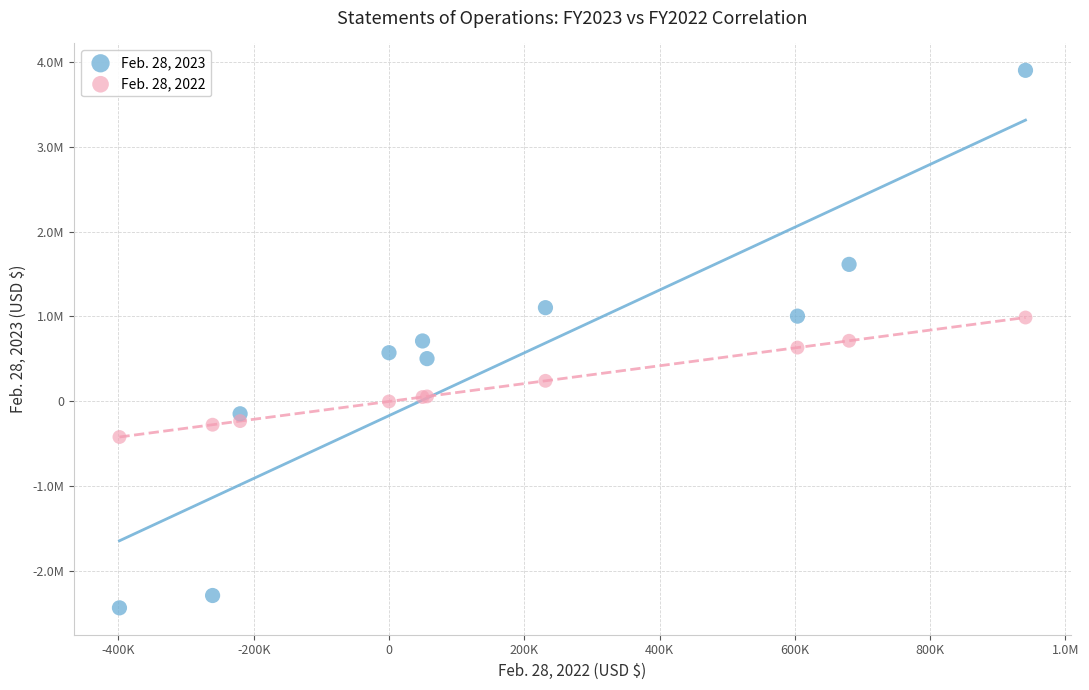

Which series reaches the minimum Y coordinate?

Feb. 28, 2023